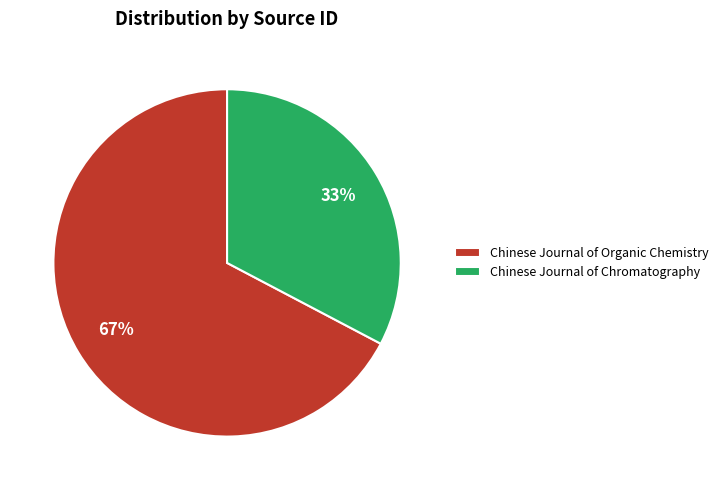

How many segments does this pie chart have?

2